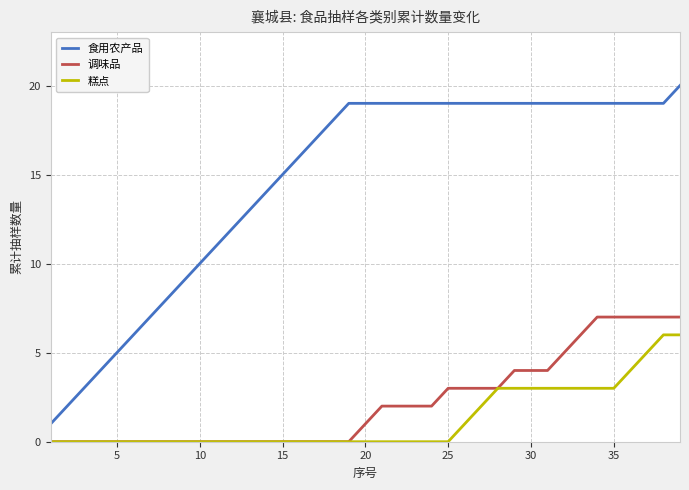

True or false: 糕点 and 食用农产品 cross at least once.

False